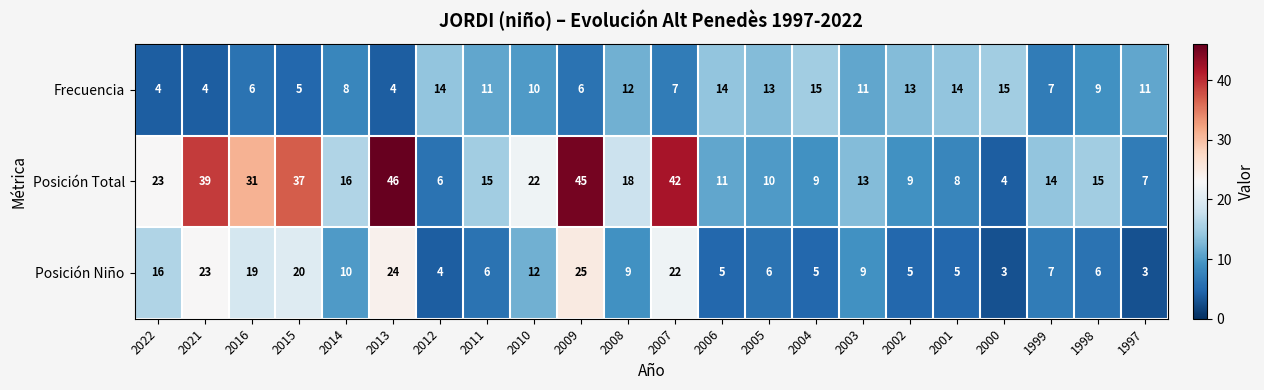

Which series has the largest range (max minus min)?

Posición Total